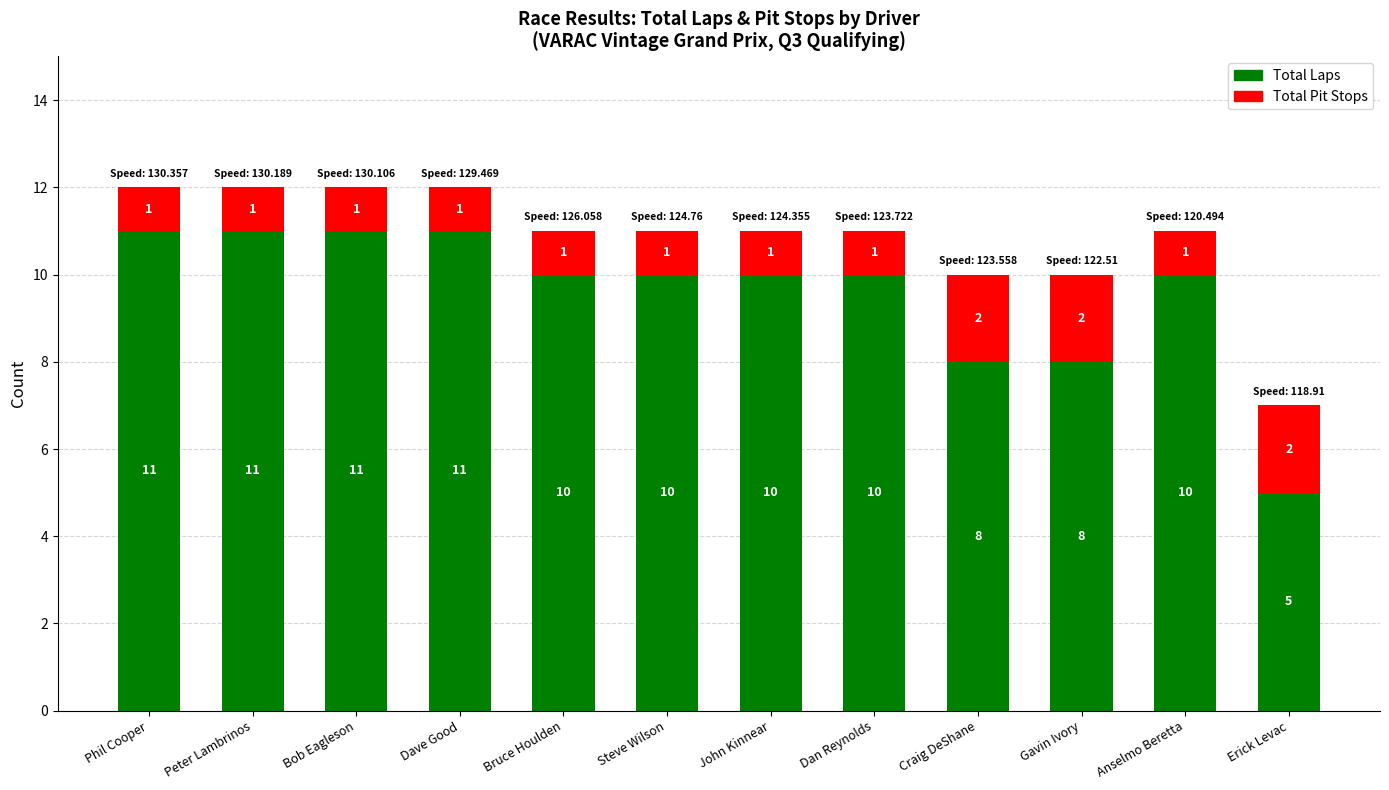

Reading left to right, transcribe the values for Total Laps.

Phil Cooper=11	Peter Lambrinos=11	Bob Eagleson=11	Dave Good=11	Bruce Houlden=10	Steve Wilson=10	John Kinnear=10	Dan Reynolds=10	Craig DeShane=8	Gavin Ivory=8	Anselmo Beretta=10	Erick Levac=5